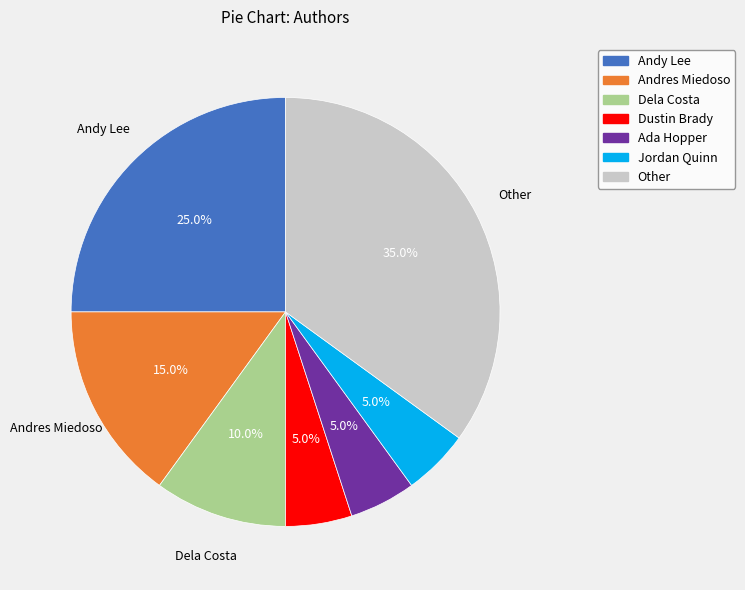

To the nearest percent, what portion does Andres Miedoso represent?

15%